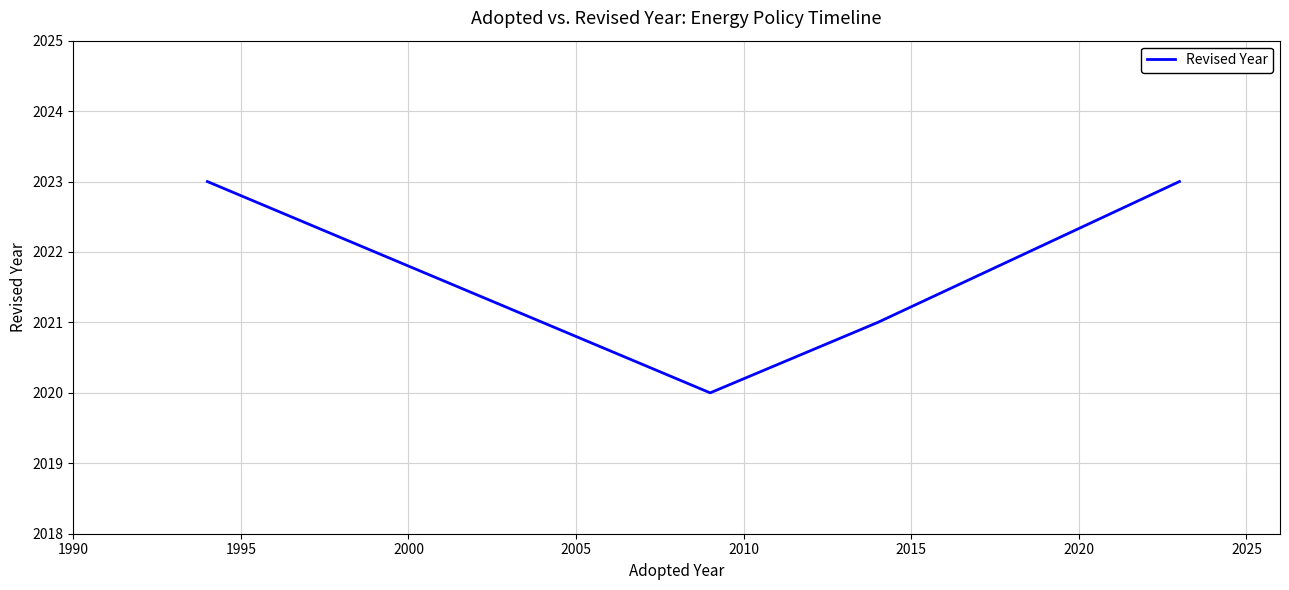

How many interior local valleys (lower than both neighbors) does the data have?

1